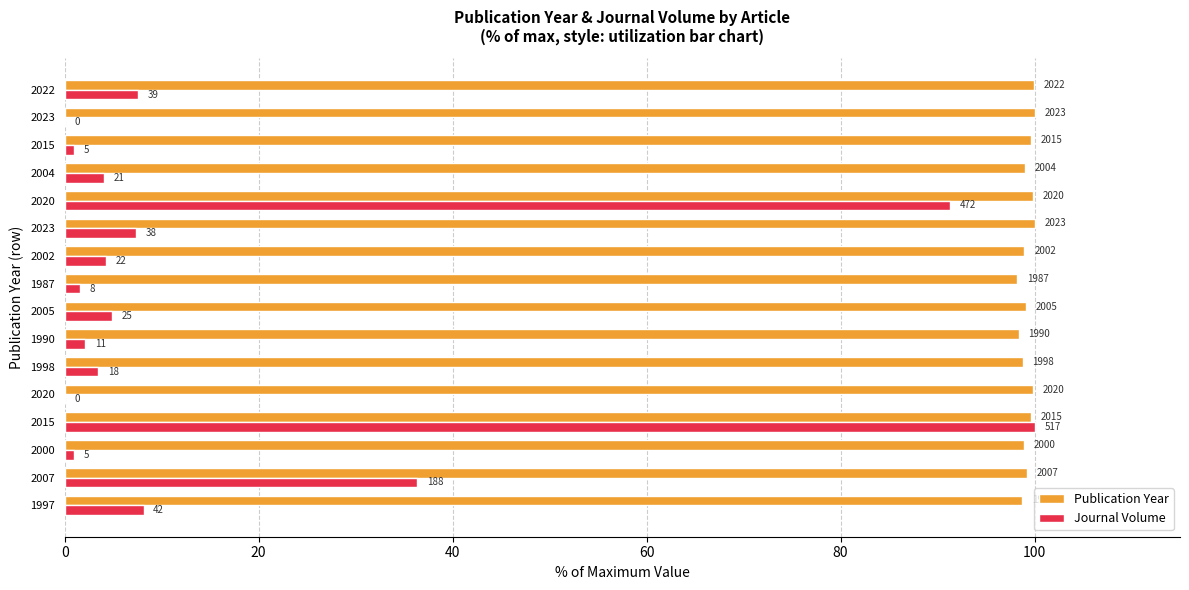

What is the difference between the maximum and minimum values in the Publication Year series?

1.8